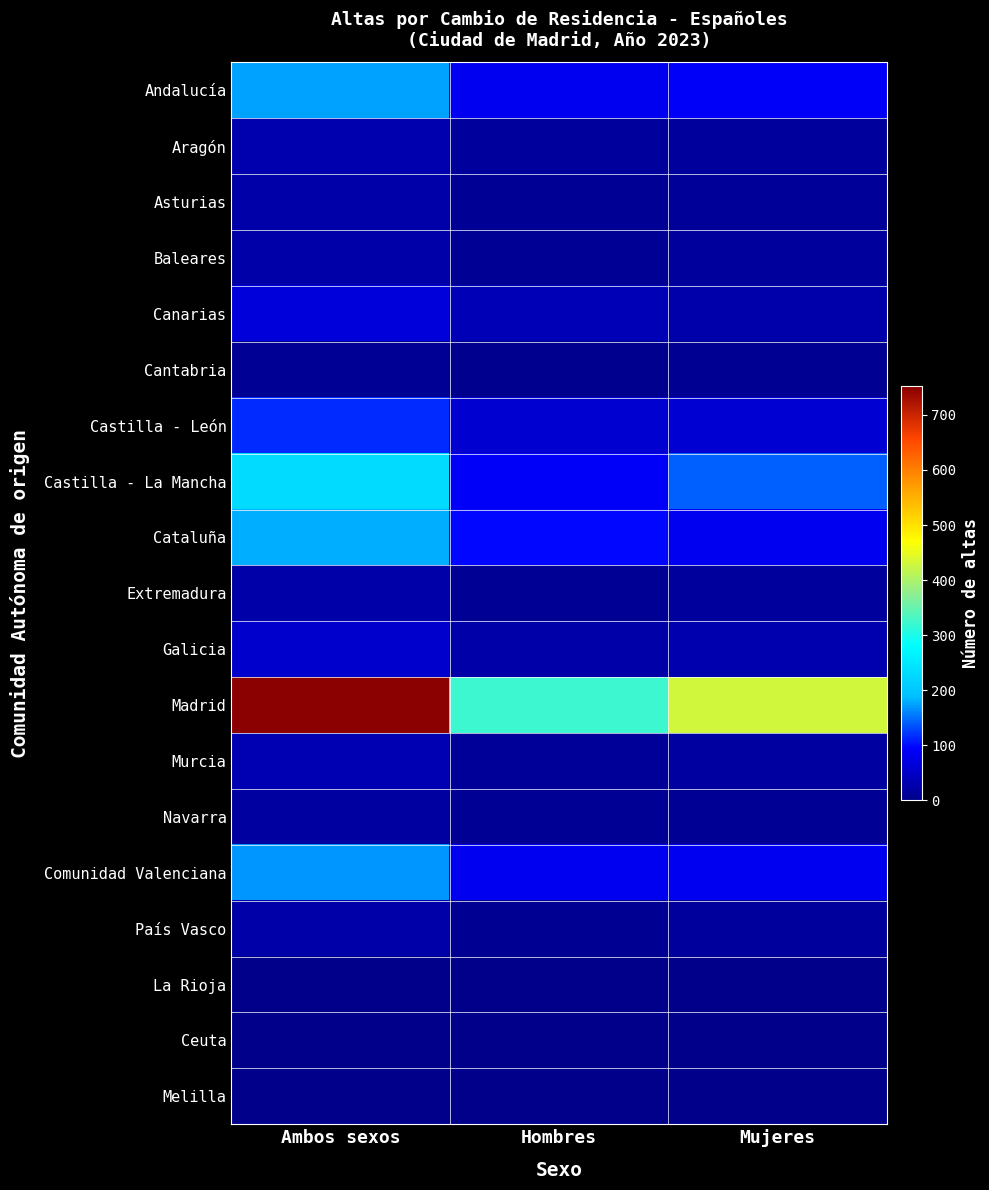

At Hombres, list the series in order from smallest to largest.

Melilla, Ceuta, La Rioja, Cantabria, País Vasco, Baleares, Extremadura, Asturias, Navarra, Murcia, Aragón, Galicia, Canarias, Castilla - León, Andalucía, Comunidad Valenciana, Castilla - La Mancha, Cataluña, Madrid